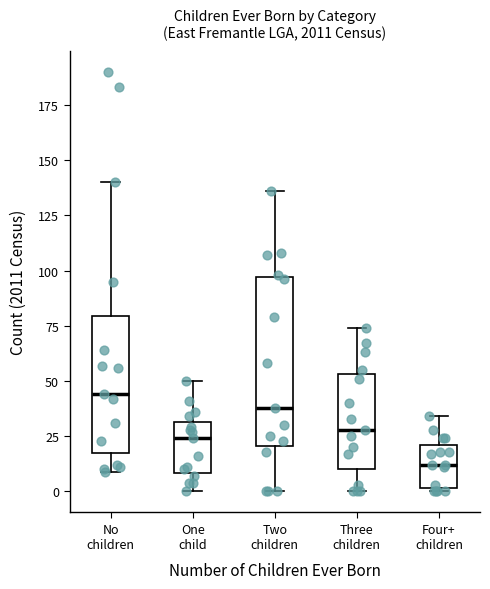

Where does the median line of the box for No children sit on the y-axis? The values are not printed on the chart, so give them approximately, as read against the axis.

45